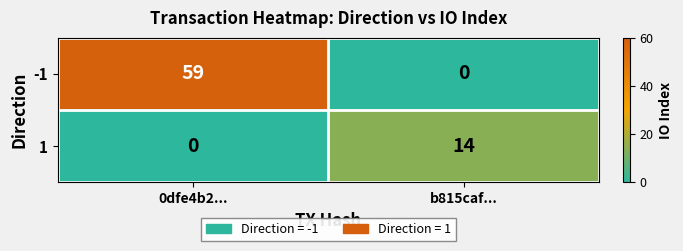

Which label corresponds to the largest value in the chart?

0dfe4b2...